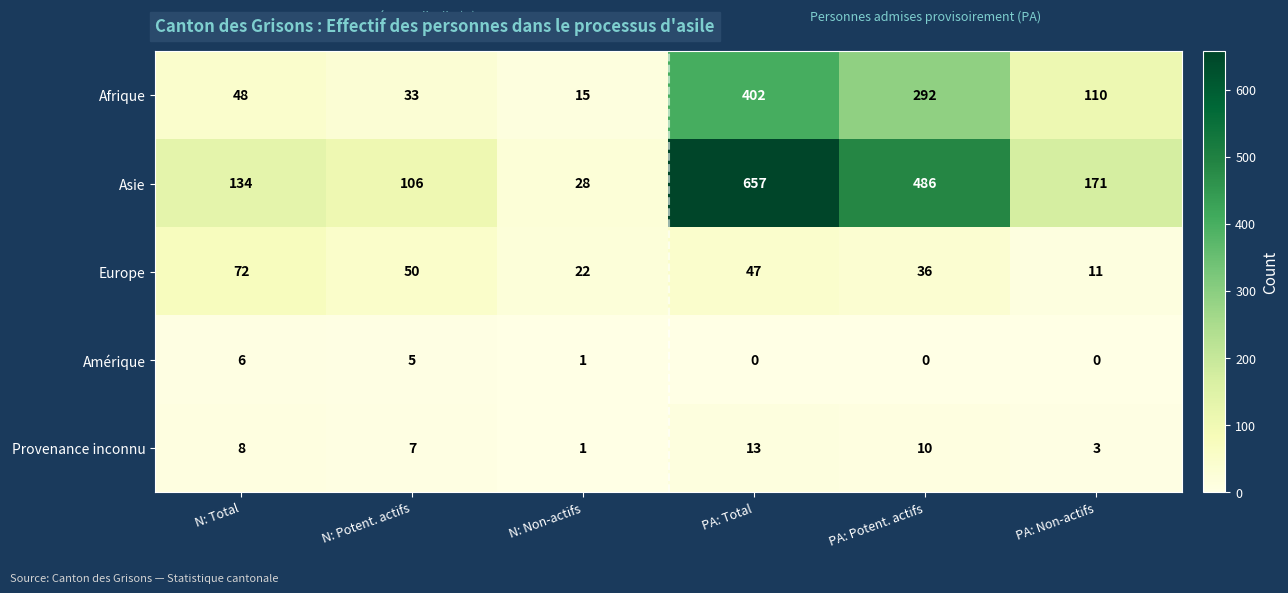

What is the highest value of the Provenance inconnu series?

13